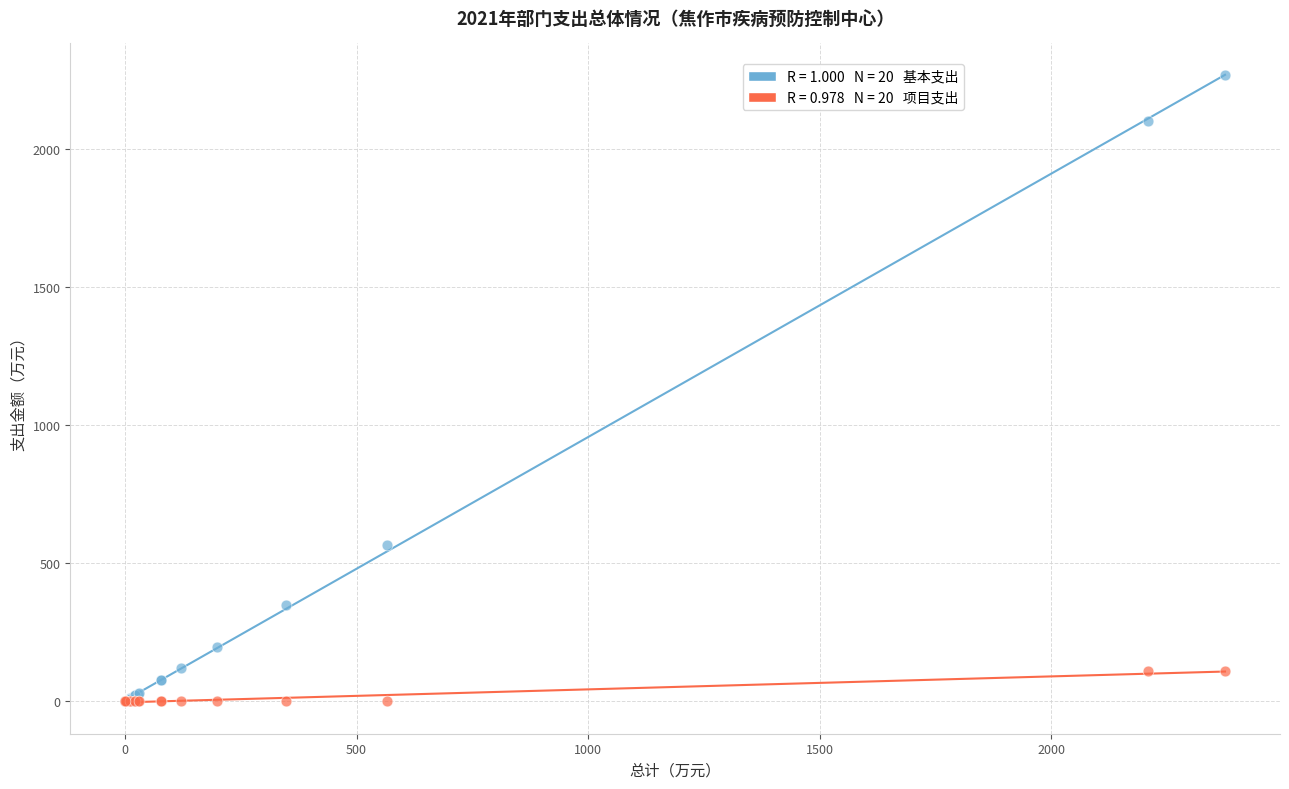

Across all series, what Y value is closest to 1133?

564.7